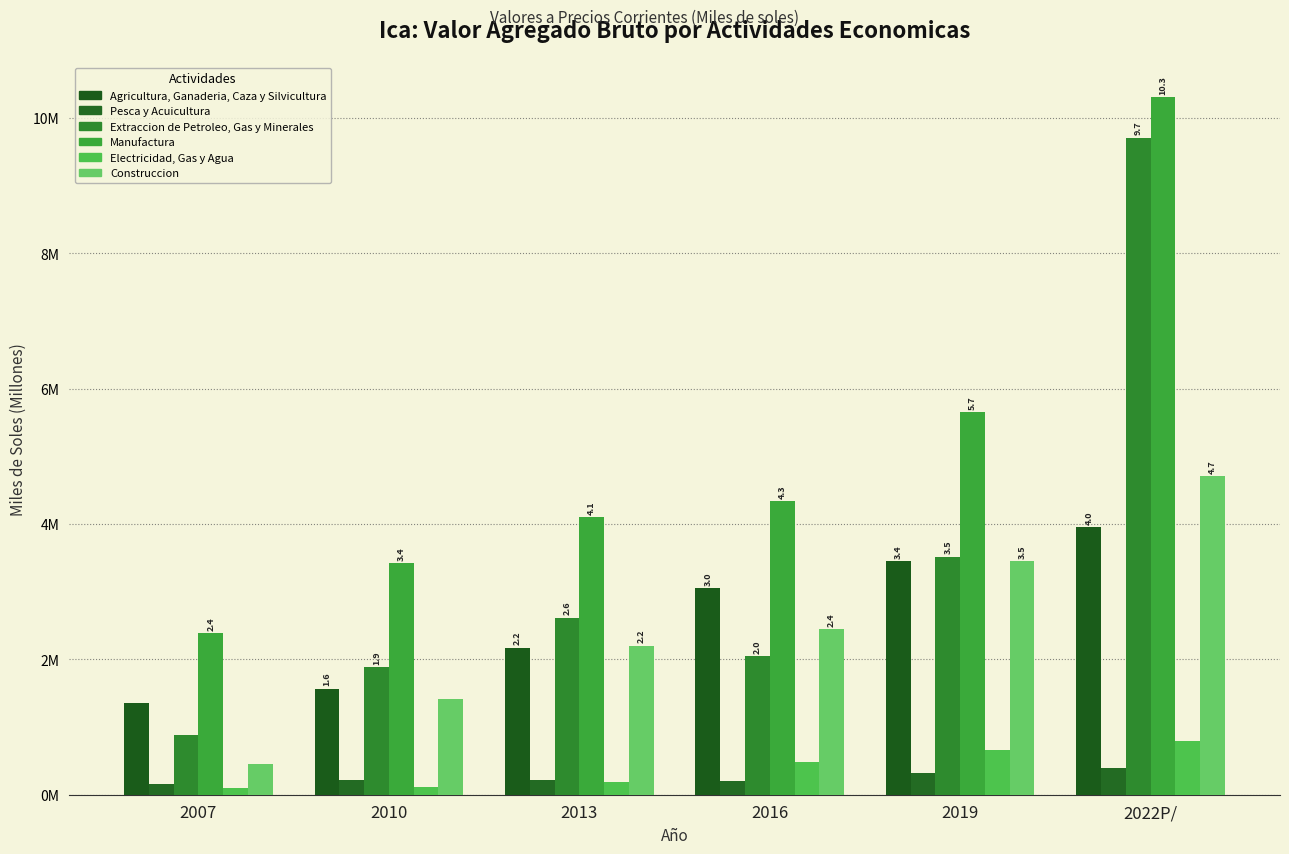

What is the label of the 1st bar from the left?

2007